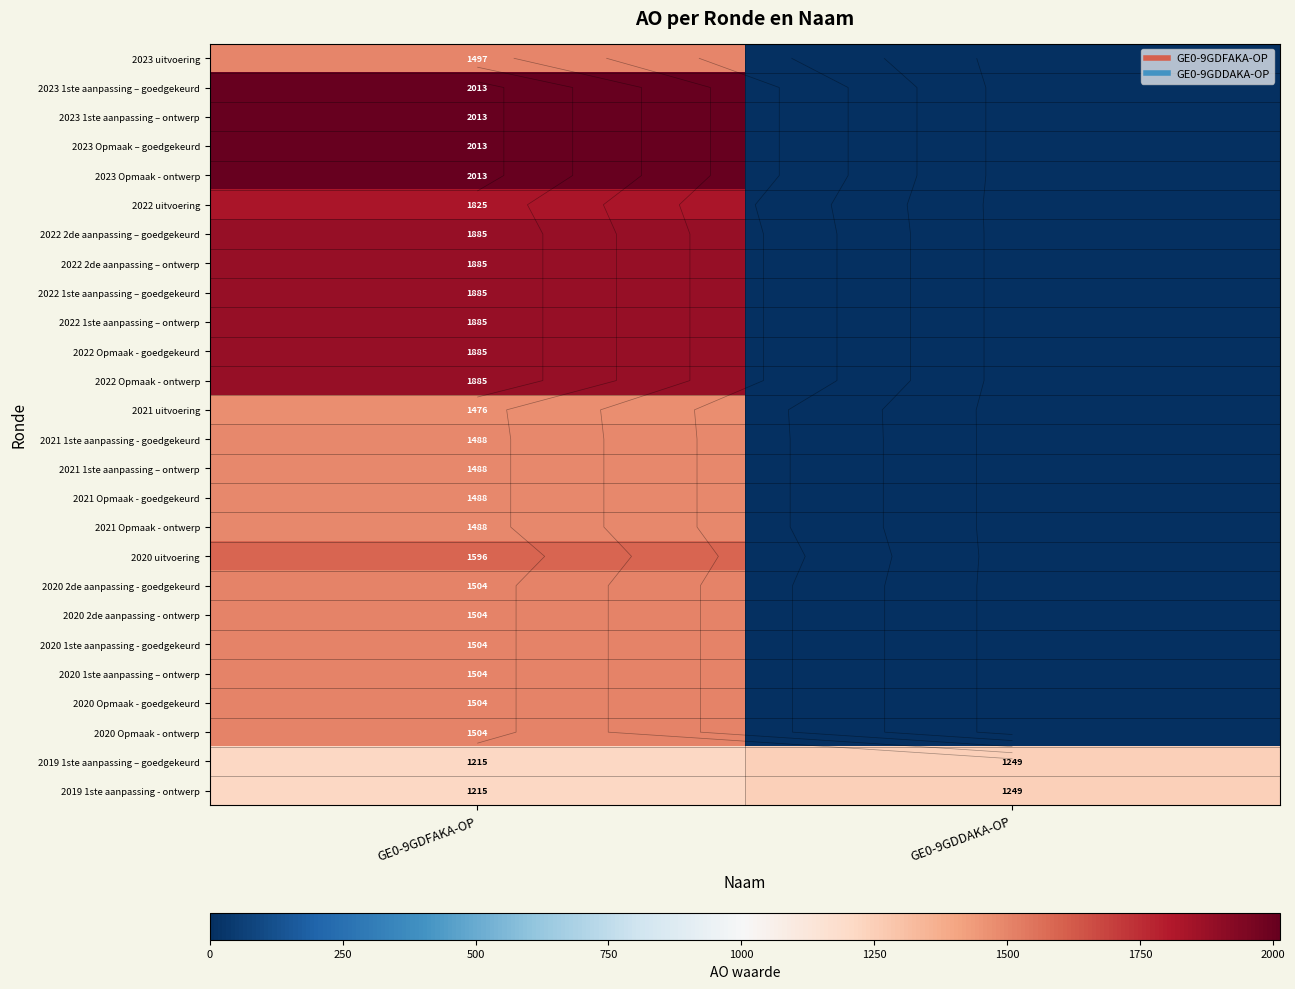

True or false: 2022 1ste aanpassing – ontwerp has a value of 3107 at GE0-9GDFAKA-OP.

False